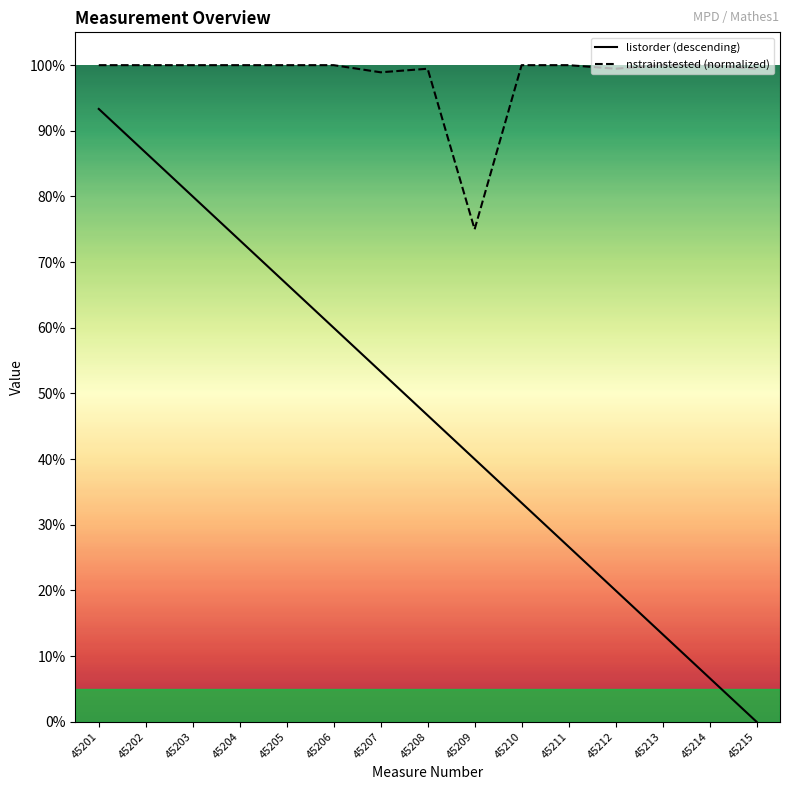

Is the value of nstrainstested (normalized) at 45211 greater than the value of listorder (descending) at 45208?

Yes